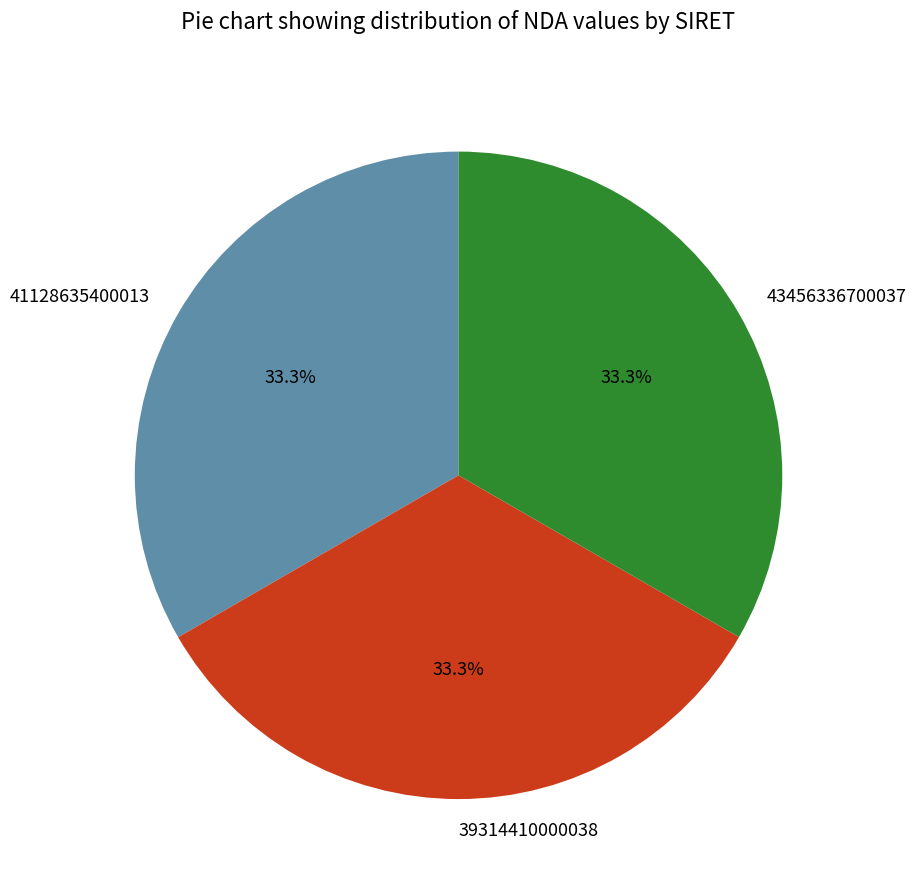

Does 41128635400013 represent more than half of the total?

No